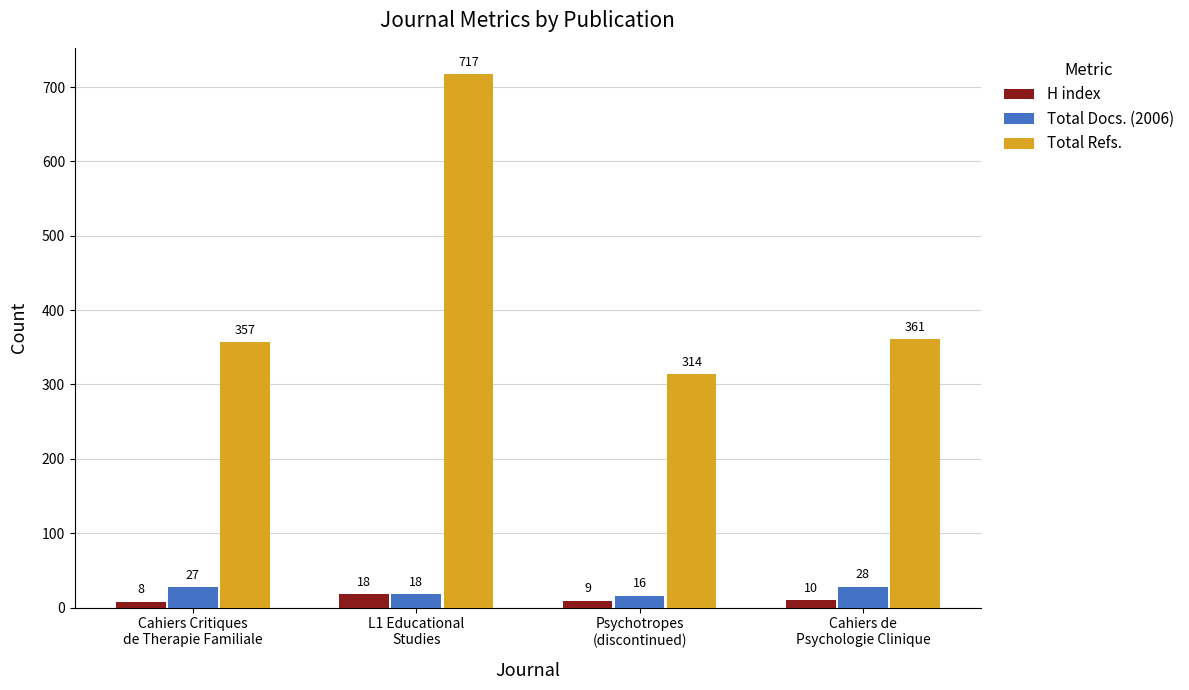

What is the sum of all H index values?

45